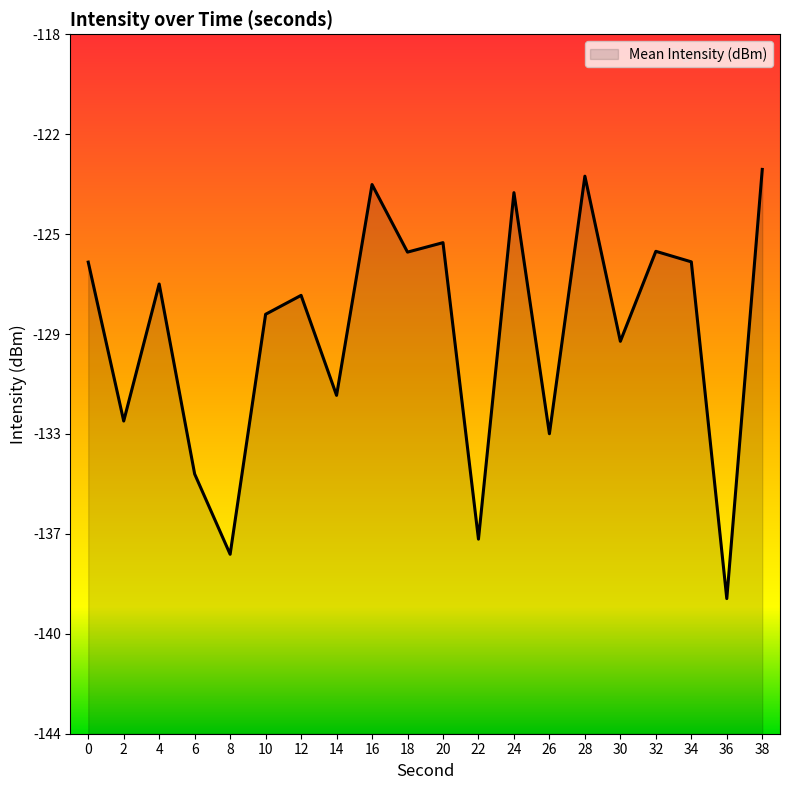

Does the chart display data point markers on the line(s)?

No